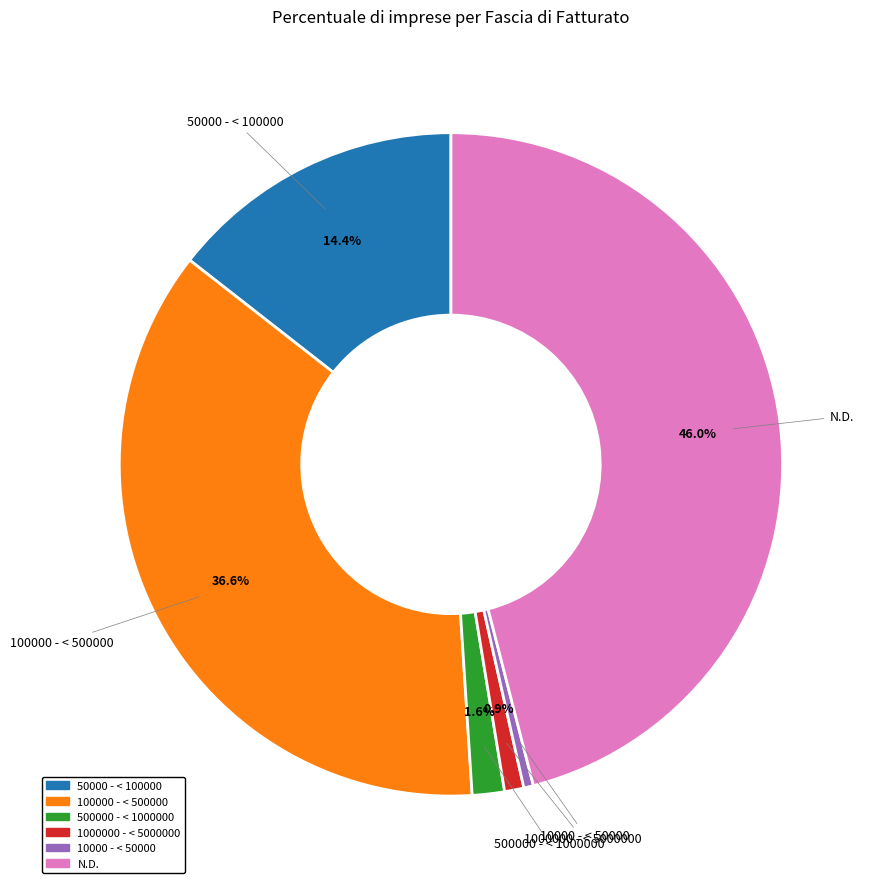

Combined, what portion of the pie is 50000 - < 100000 and N.D.?

60.4%